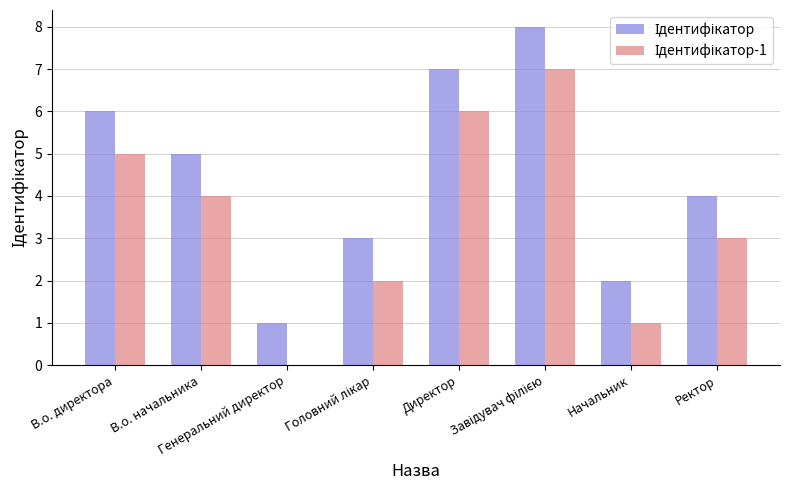

How many groups of bars are there?

8